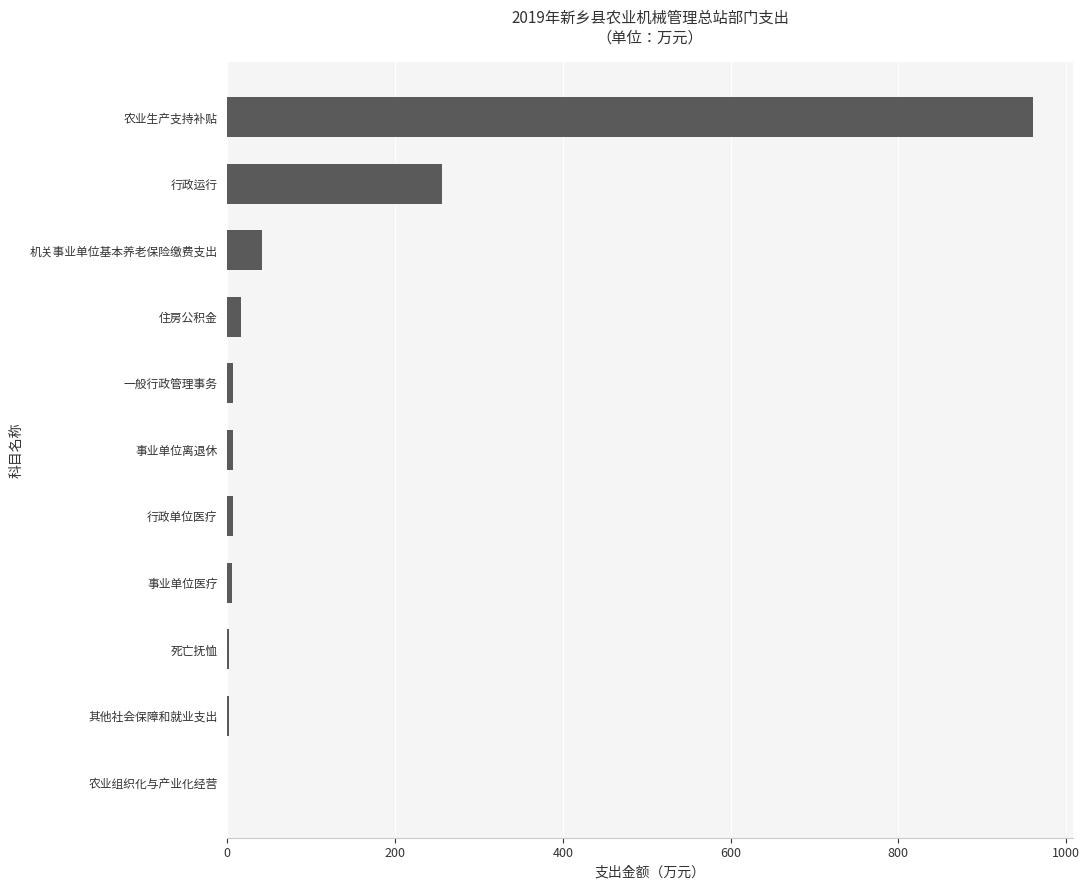

Where is the data nearest to the value 480?

行政运行